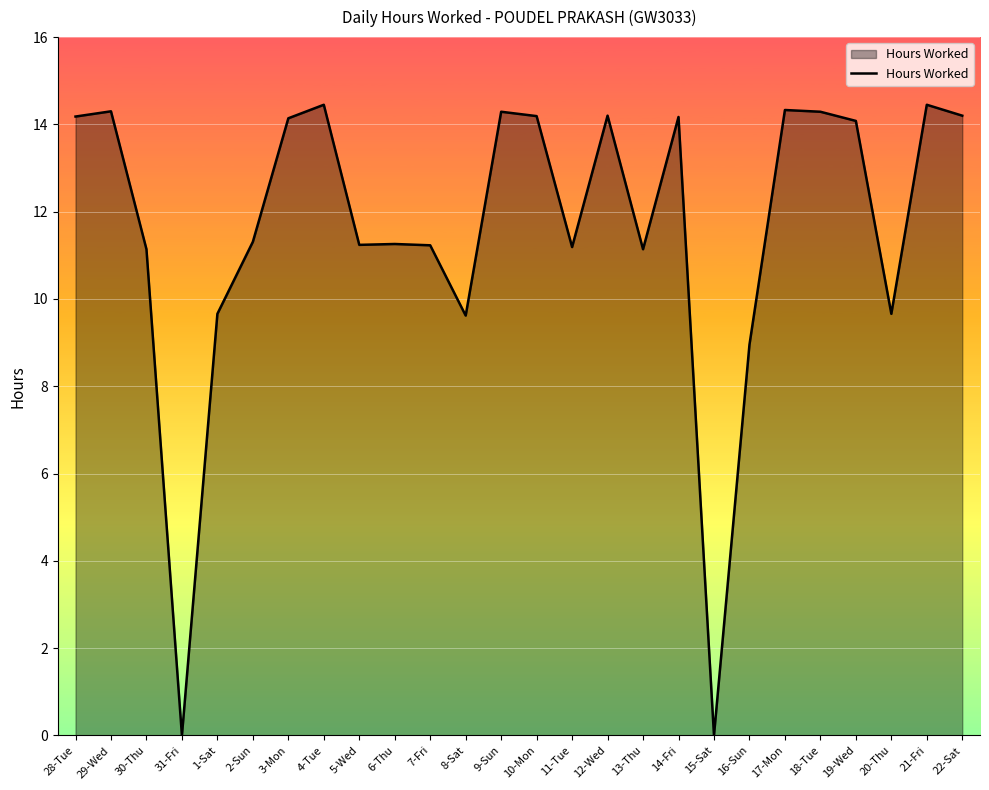

At which label does the data first exceed 14?

28-Tue